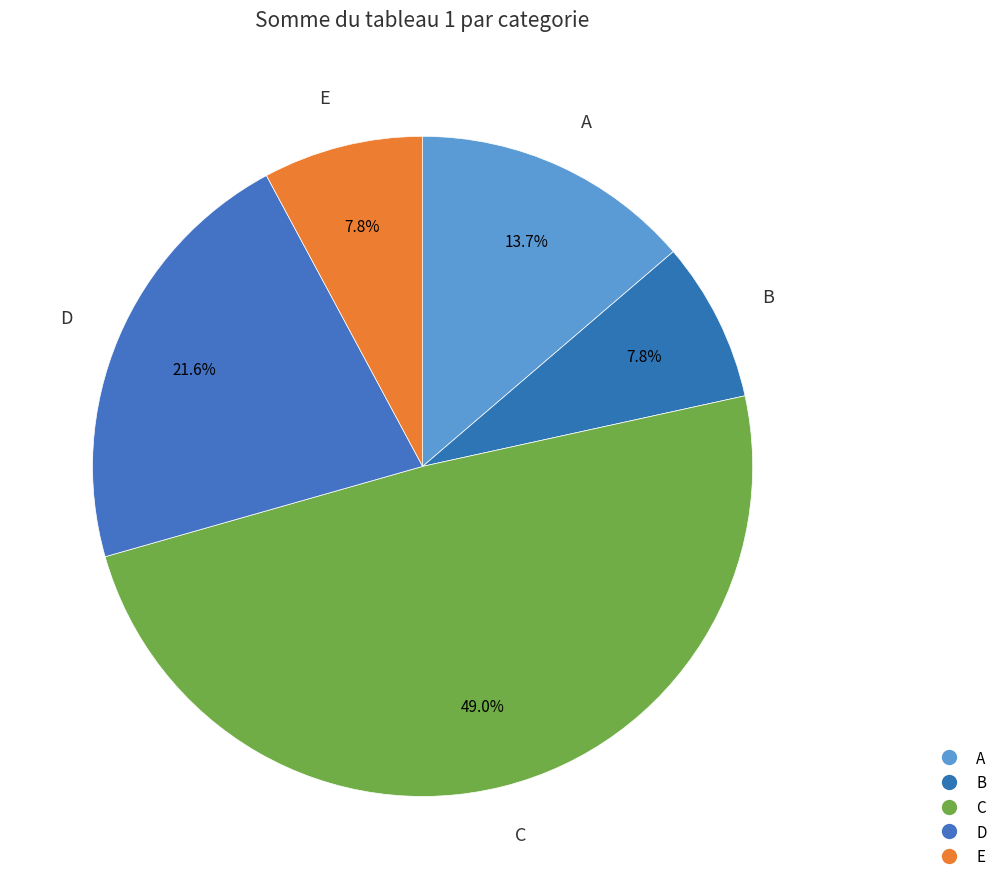

Rank the categories by value from highest to lowest.

C, D, A, B, E